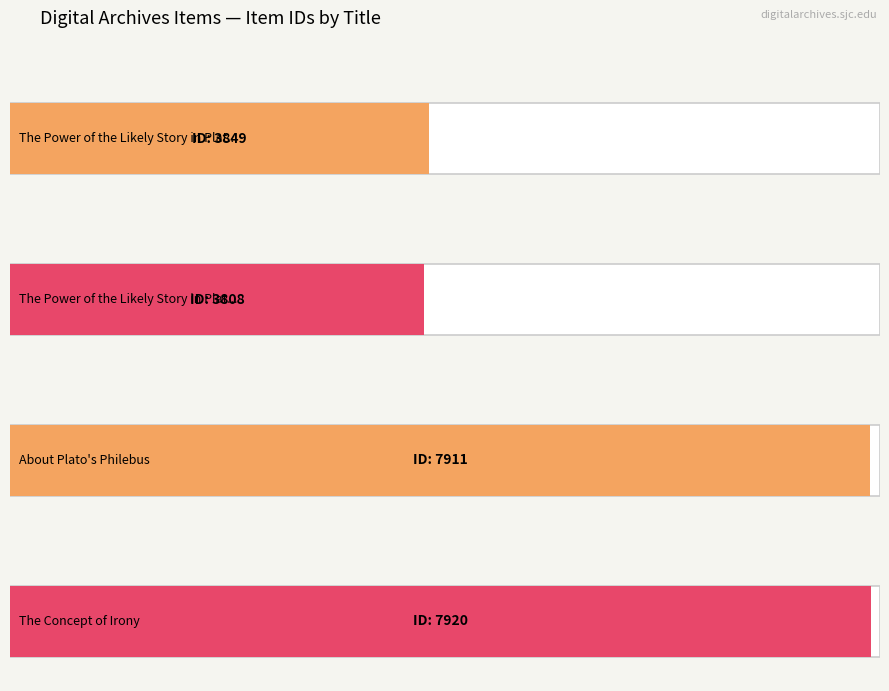

What is the value of the 3rd bar from the left?

7911